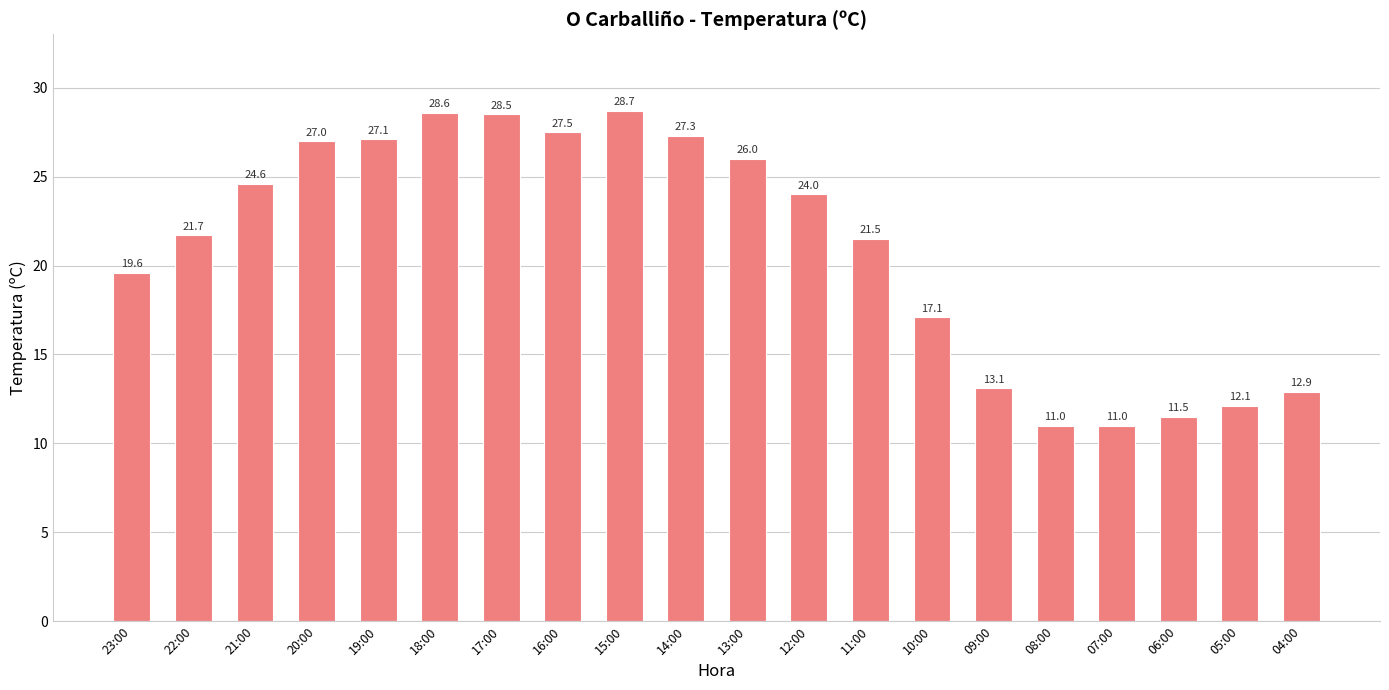

Between 05:00 and 04:00, which is larger?

04:00